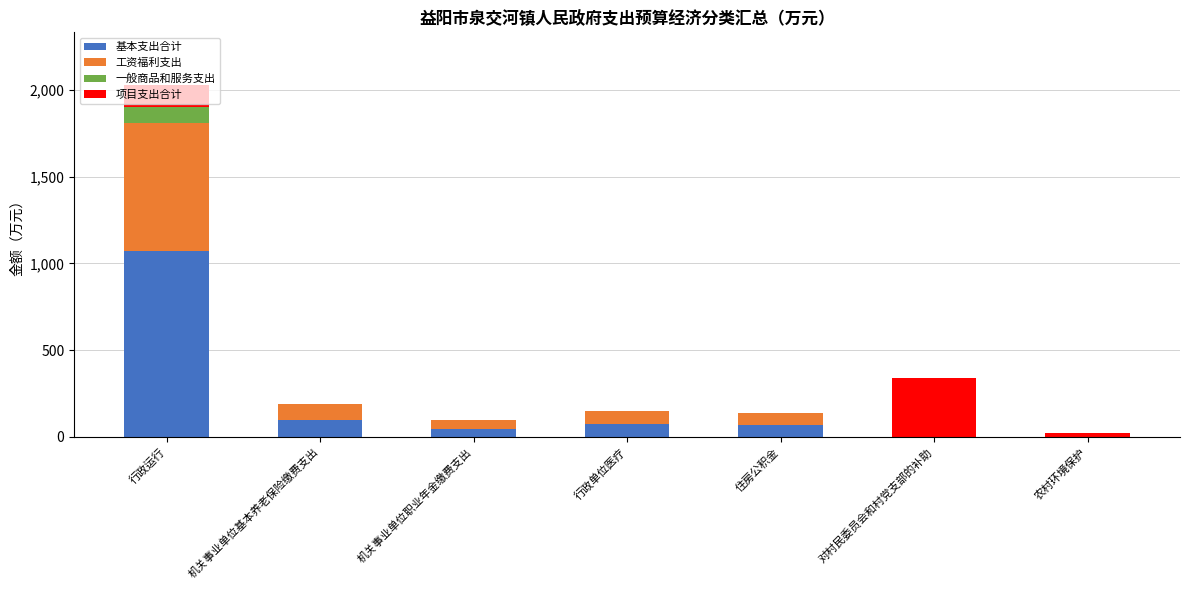

Is it true that 基本支出合计 equals -613.6 at 对村民委员会和村党支部的补助?

False